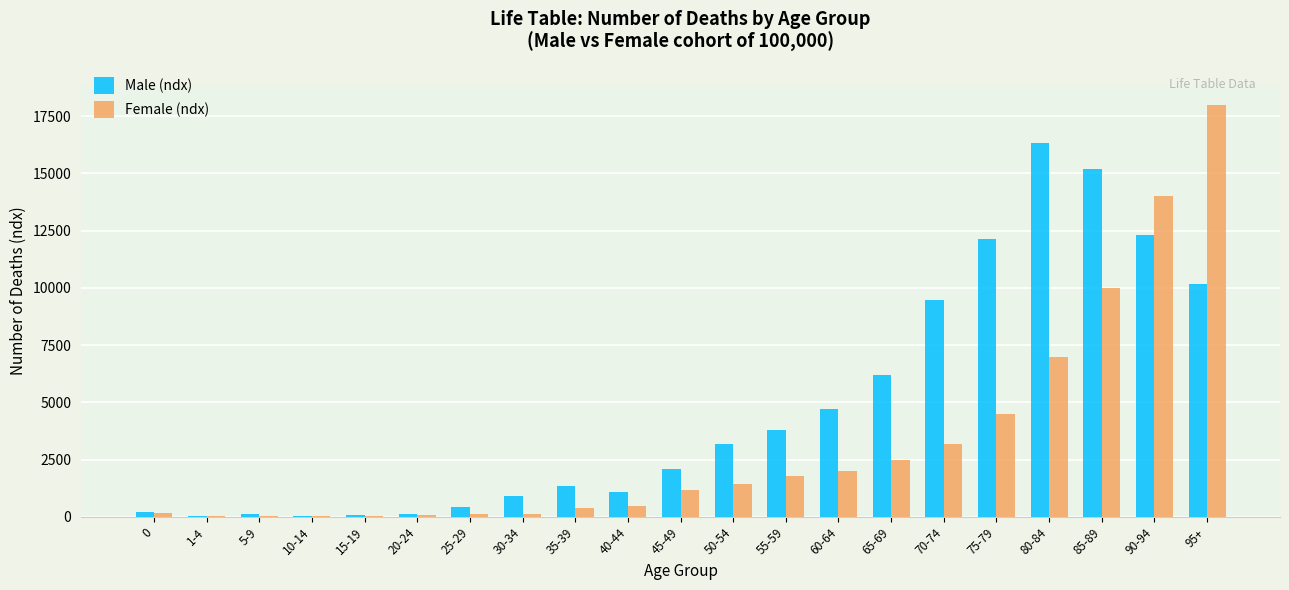

Which category has the highest value in the Male (ndx) series?

80-84